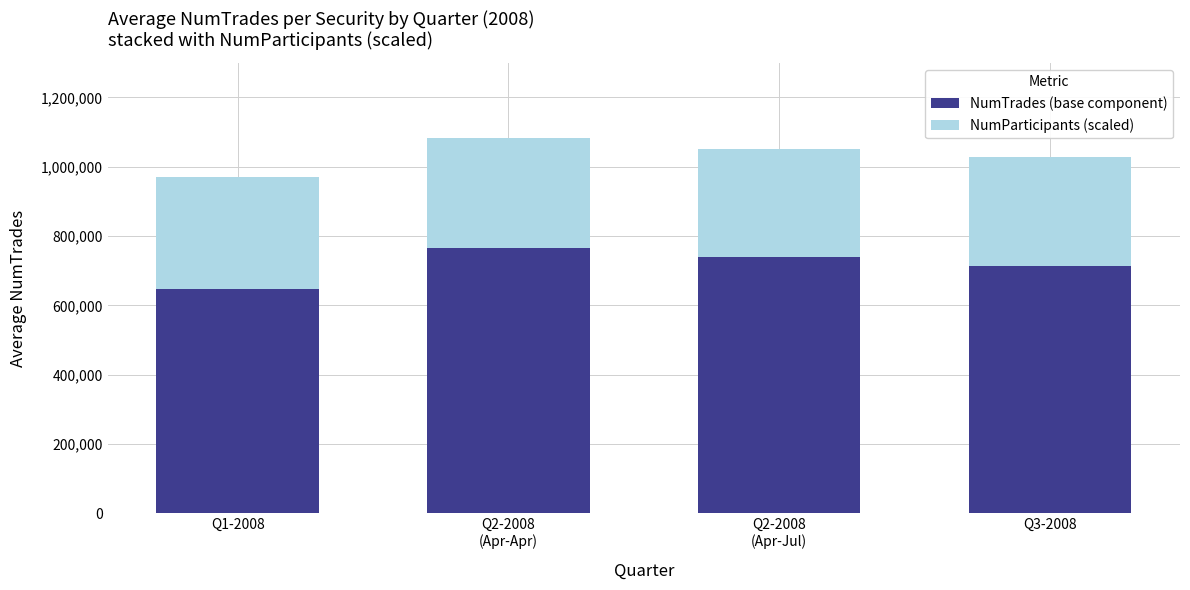

What is the sum of all NumTrades (base component) values?

2862533